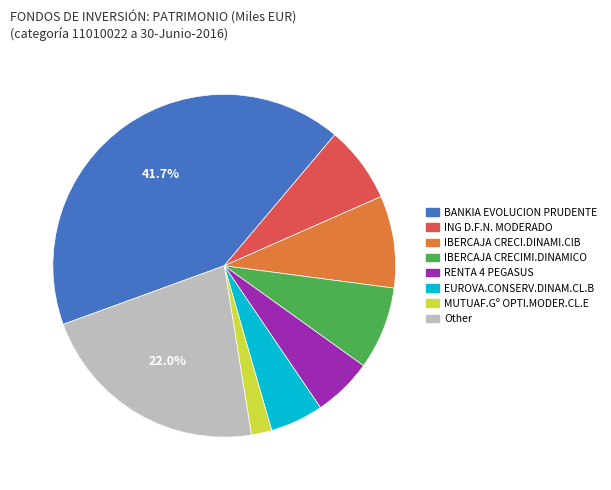

Which slice is the largest?

BANKIA EVOLUCION PRUDENTE